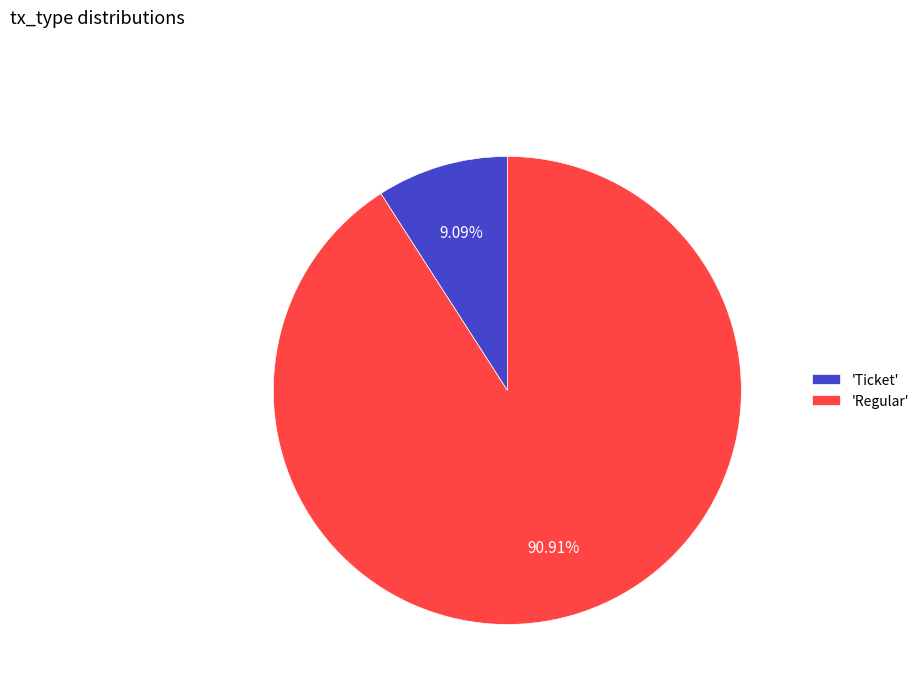

Is the sum of 'Regular' and 'Ticket' greater than half?

Yes